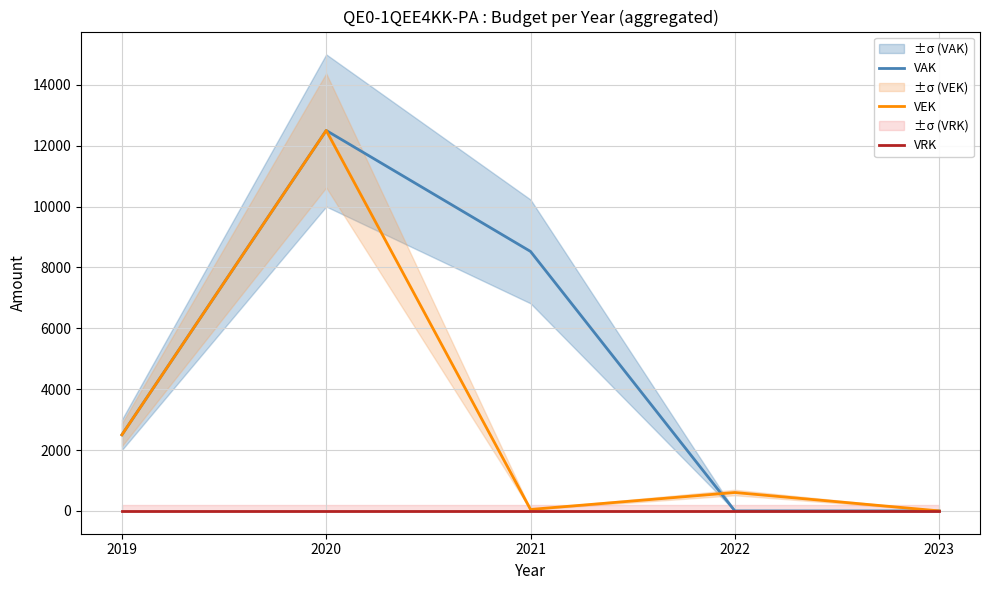

Rank the series at 2022 from lowest to highest value.

VAK, VRK, VEK